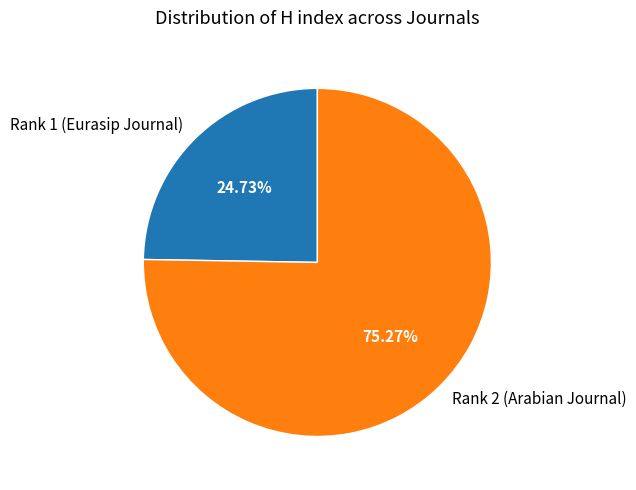

To the nearest percent, what portion does Rank 2 (Arabian Journal) represent?

75%